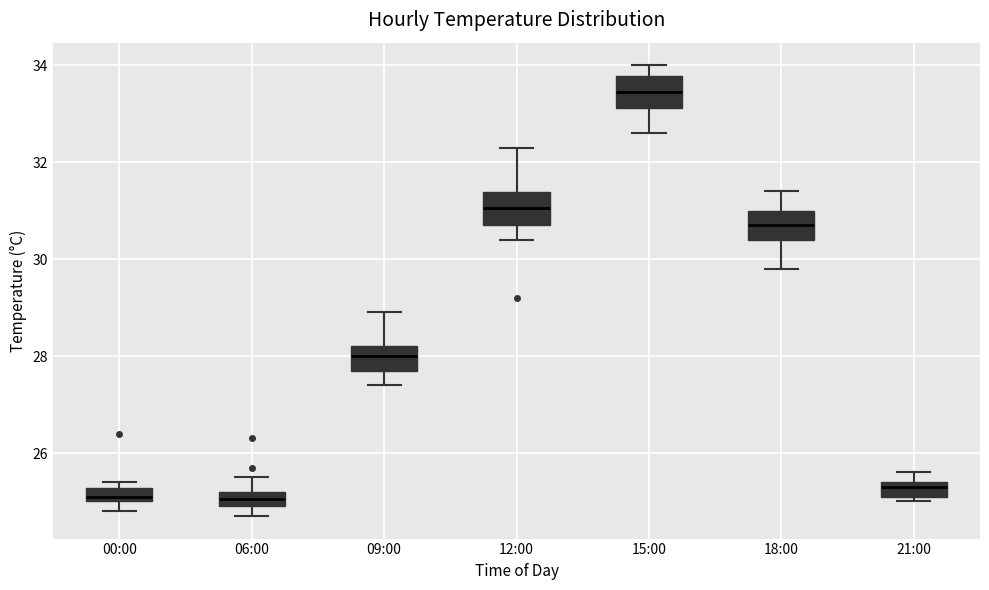

Where is the lower edge of the box for 09:00 on the y-axis? The values are not printed on the chart, so give them approximately, as read against the axis.

27.8